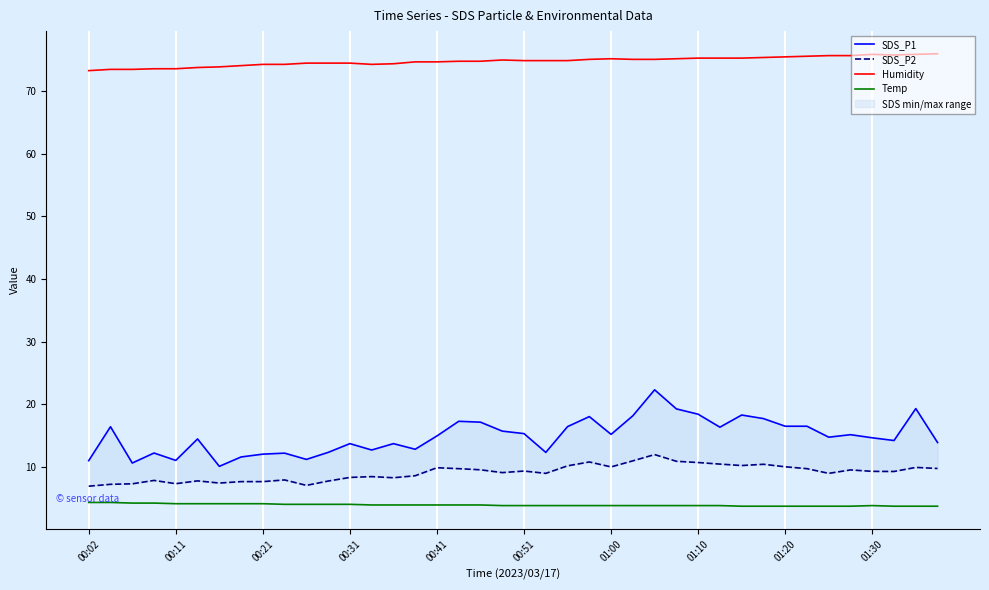

True or false: Temp and Humidity cross at least once.

False